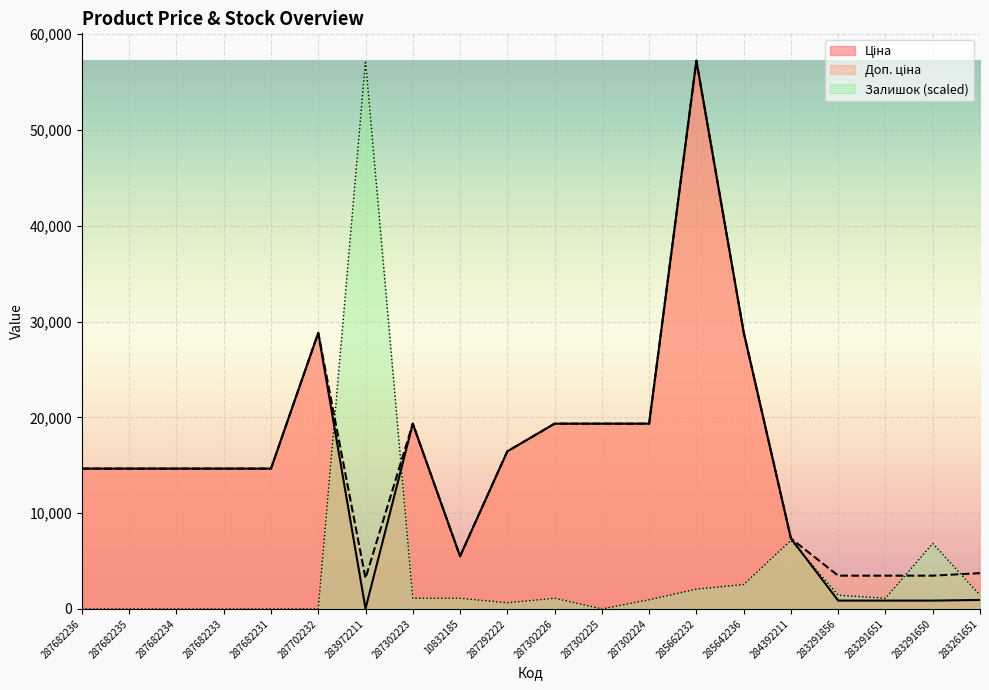

Count the number of categories in the chart.

20